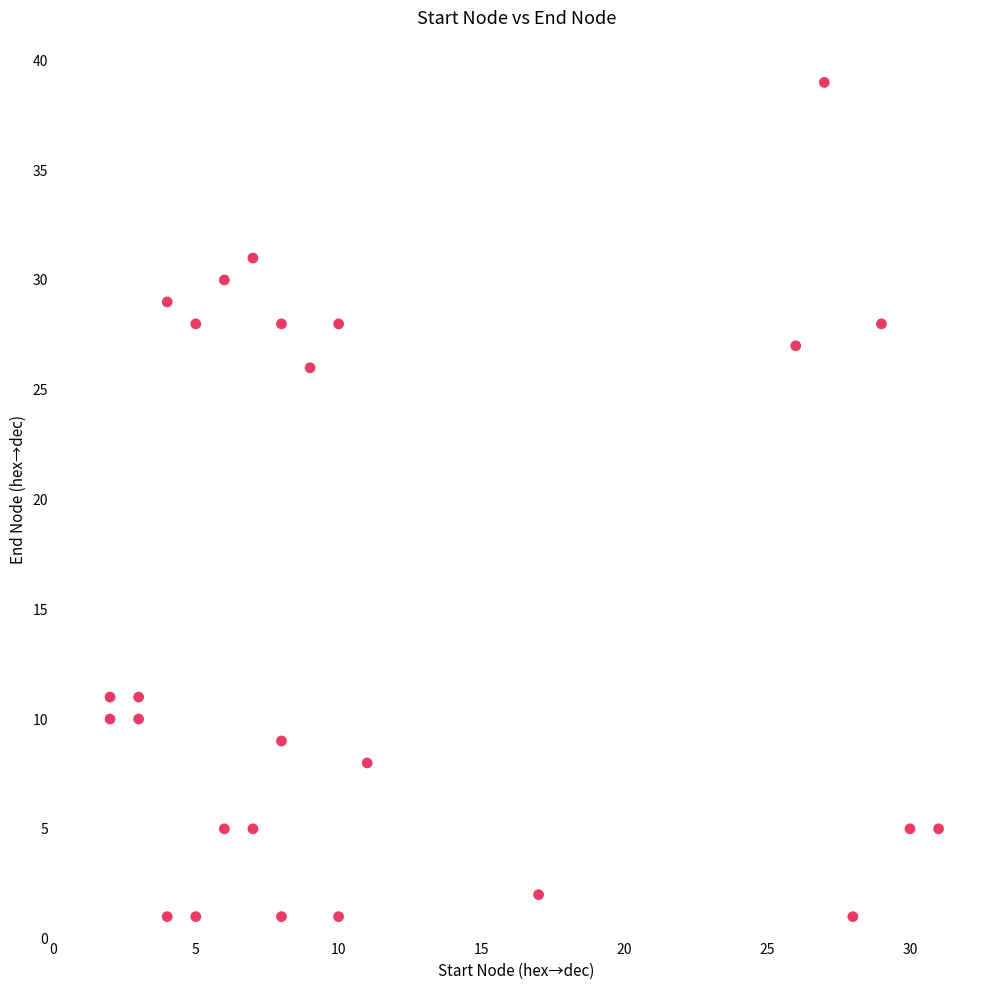

What Y value in the scatter plot is closest to 20?

26